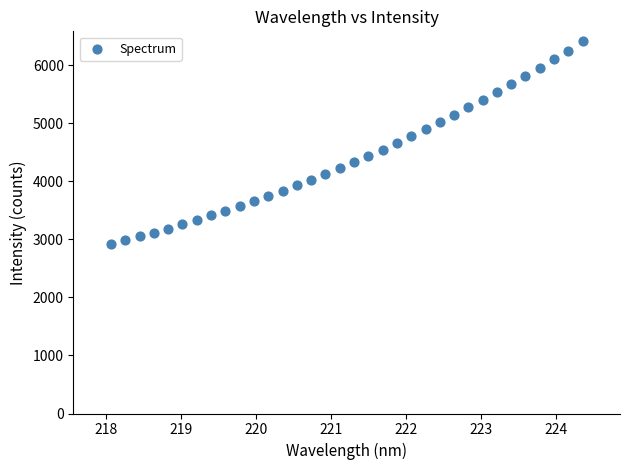

What is the range of X values (max minus min)?

6.3